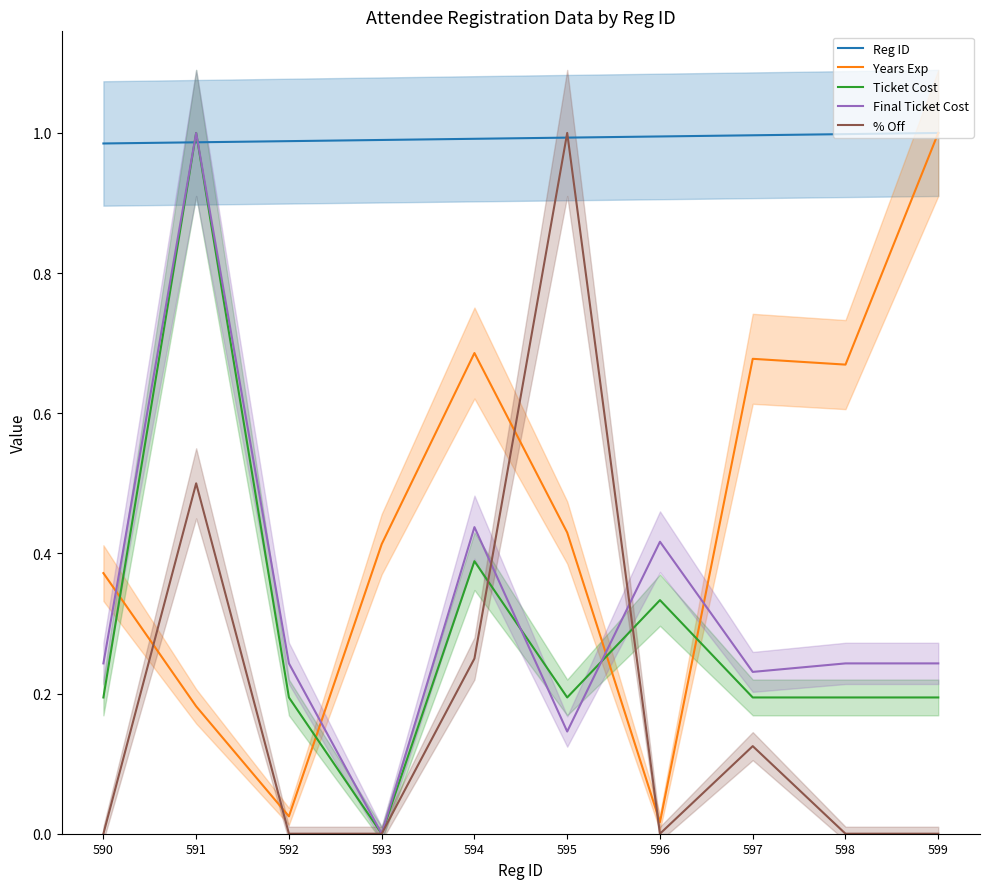

The Ticket Cost series shows 0.2 at 590. True or false?

True